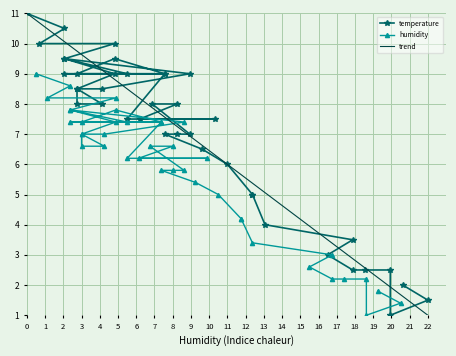

True or false: humidity has more than 0 interior local peaks.

True